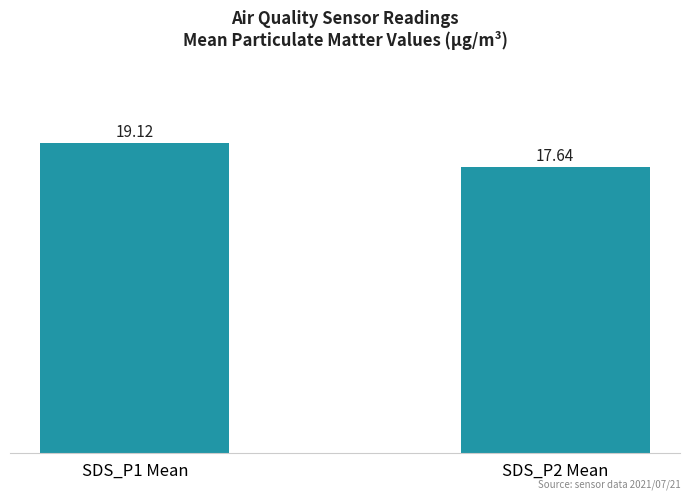

List the labels in order of value, smallest first.

SDS_P2 Mean, SDS_P1 Mean